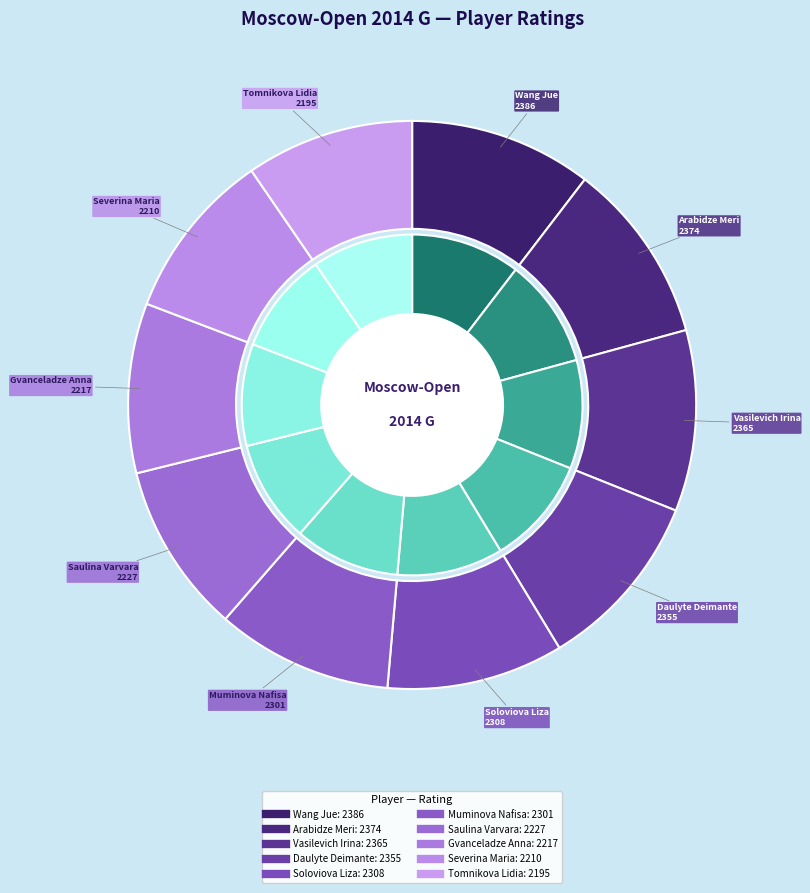

How many segments does this pie chart have?

10